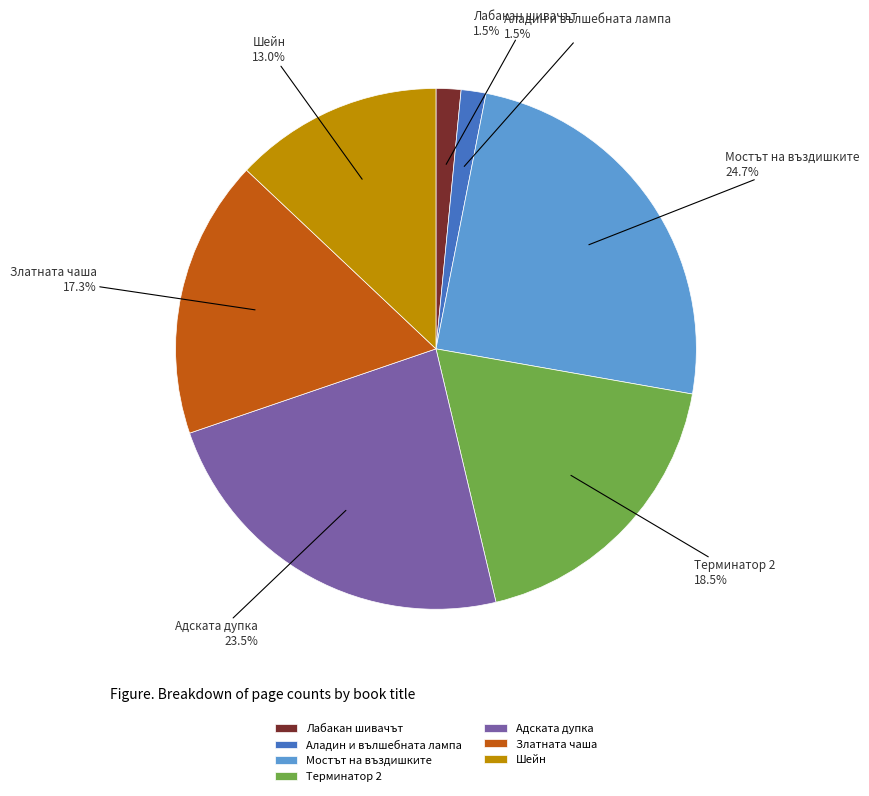

Which slice is the largest?

Мостът на въздишките